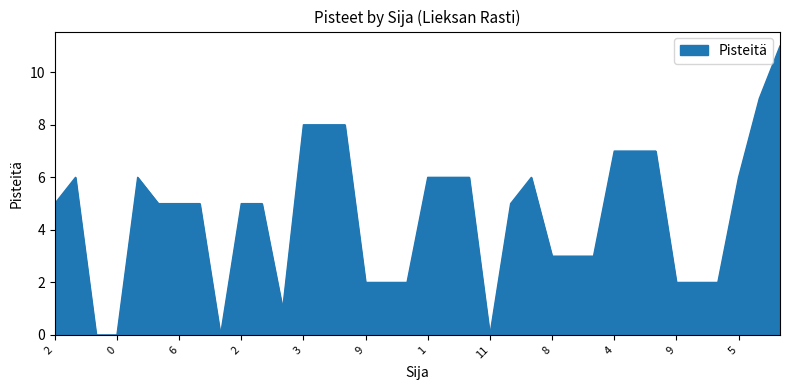

What is the difference between the maximum and minimum values?

11